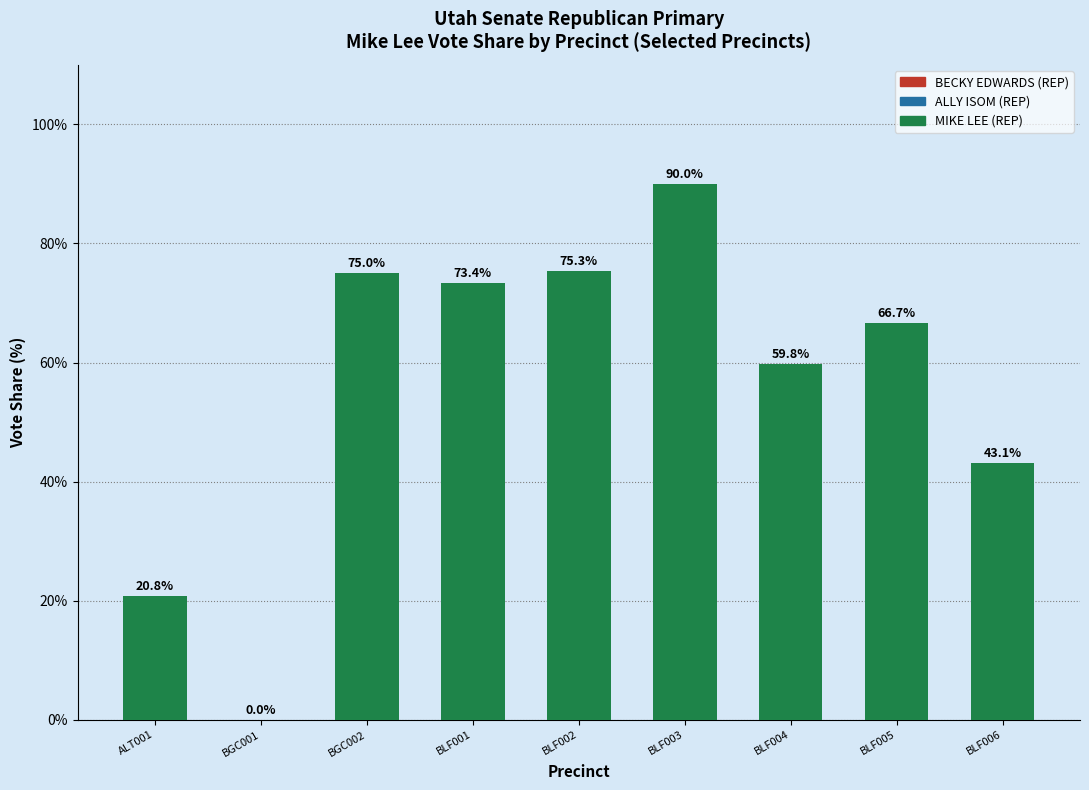

True or false: the data shows 7.2 at ALT001.

False